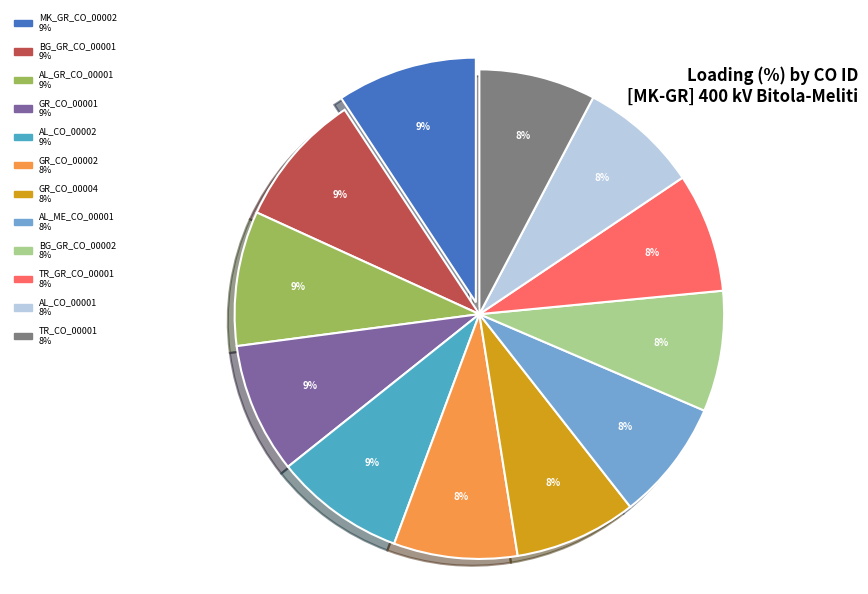

Is the sum of AL_ME_CO_00001 and TR_GR_CO_00001 greater than half?

No